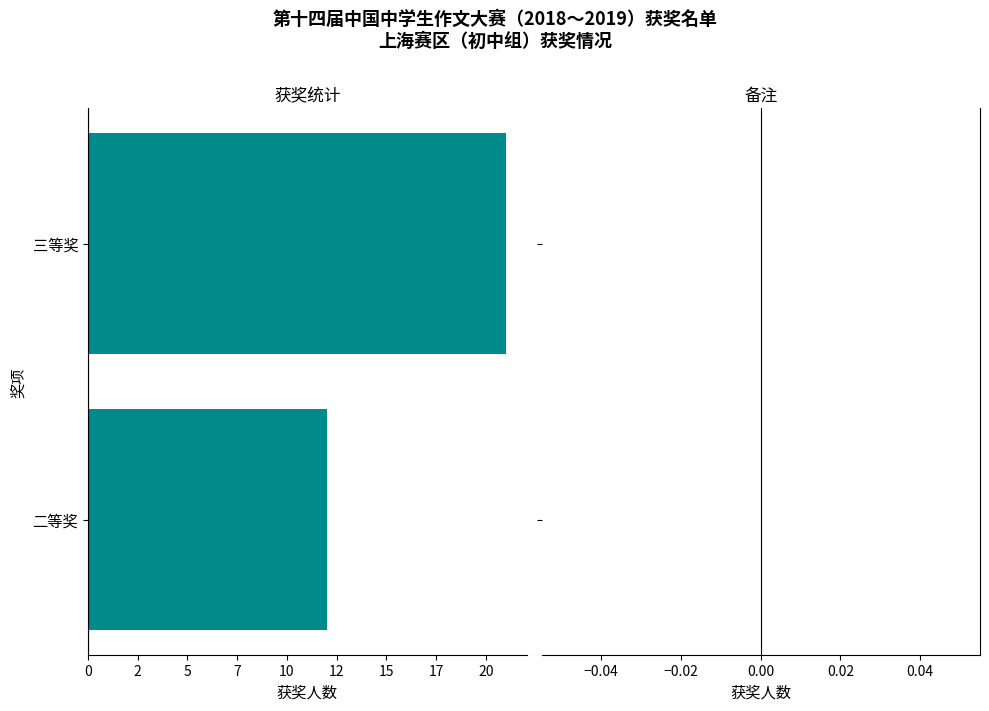

Does the chart contain any negative values?

Yes